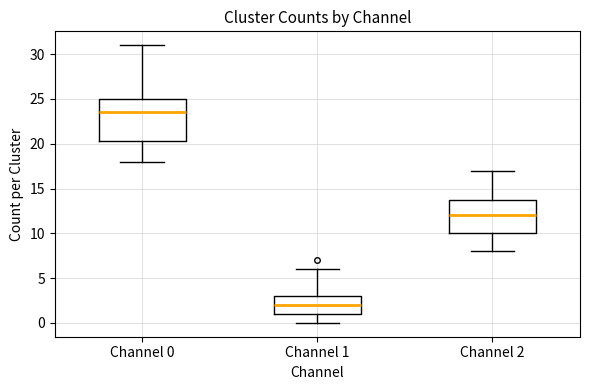

Which box has the lowest median line?

Channel 1